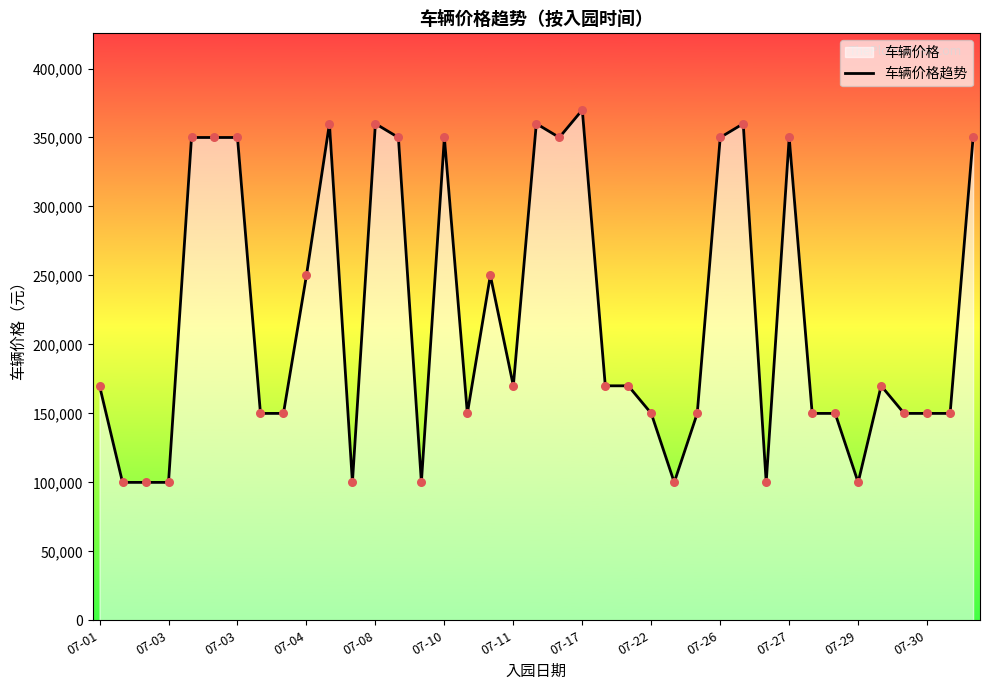

What is the change in value from 07-03 to 23?

+70000